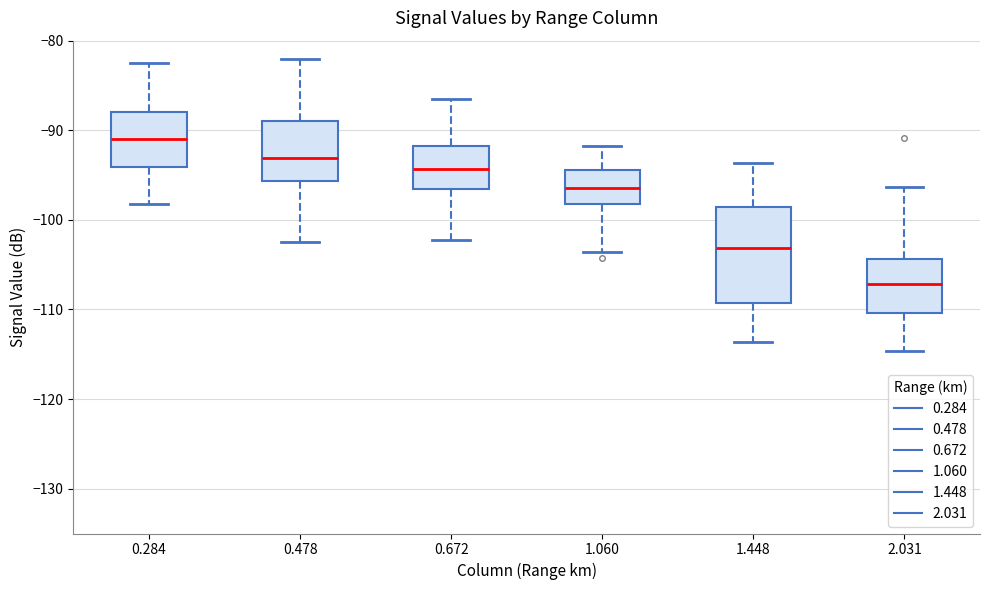

Reading left to right, read every box against the y-axis: the position of its median line, the range the box covers, and the ends of its whiskers. The values are not printed on the chart, so give them approximately, as read against the axis.

0.284: median -91, box -94 to -88, whiskers -98 to -82
0.478: median -93, box -96 to -89, whiskers -102 to -82
0.672: median -94, box -96 to -92, whiskers -102 to -86
1.060: median -96, box -98 to -94, whiskers -104 to -92
1.448: median -103, box -109 to -99, whiskers -114 to -94
2.031: median -107, box -110 to -104, whiskers -115 to -96